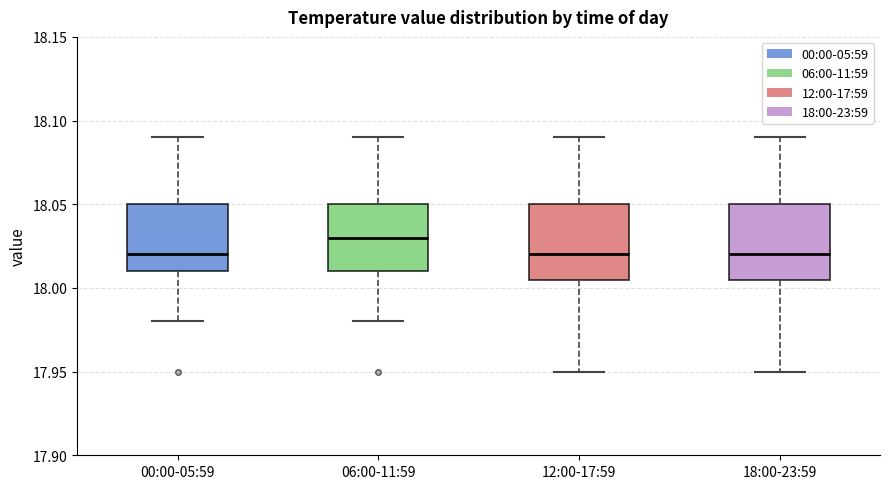

Reading left to right, read every box against the y-axis: the position of its median line, the range the box covers, and the ends of its whiskers. The values are not printed on the chart, so give them approximately, as read against the axis.

00:00-05:59: median 18.020, box 18.010 to 18.050, whiskers 17.980 to 18.090
06:00-11:59: median 18.030, box 18.010 to 18.050, whiskers 17.980 to 18.090
12:00-17:59: median 18.020, box 18.005 to 18.050, whiskers 17.950 to 18.090
18:00-23:59: median 18.020, box 18.005 to 18.050, whiskers 17.950 to 18.090